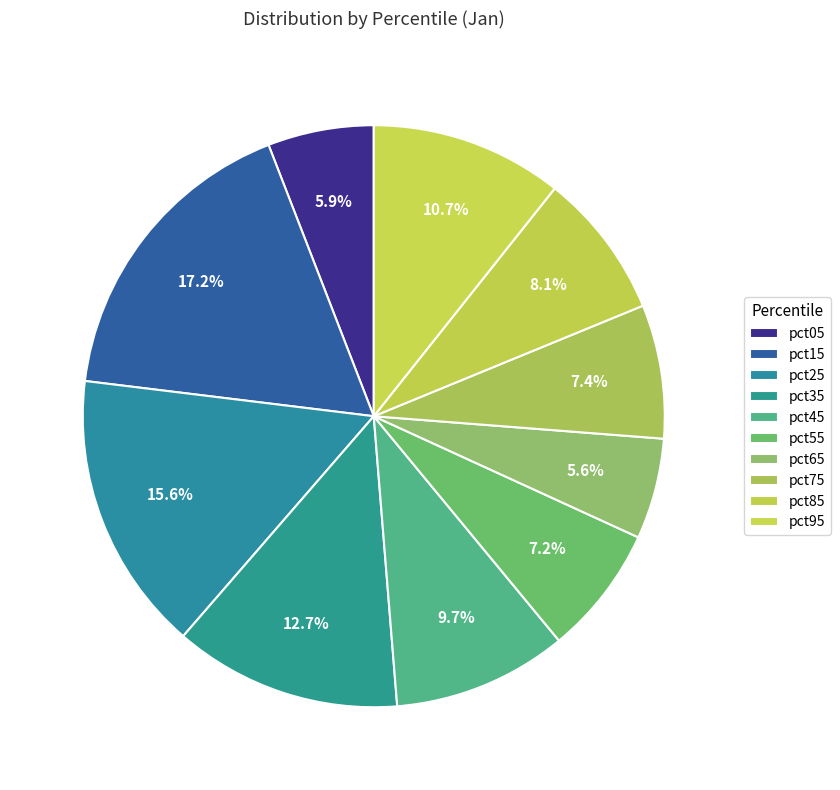

How many slices are in this pie chart?

10